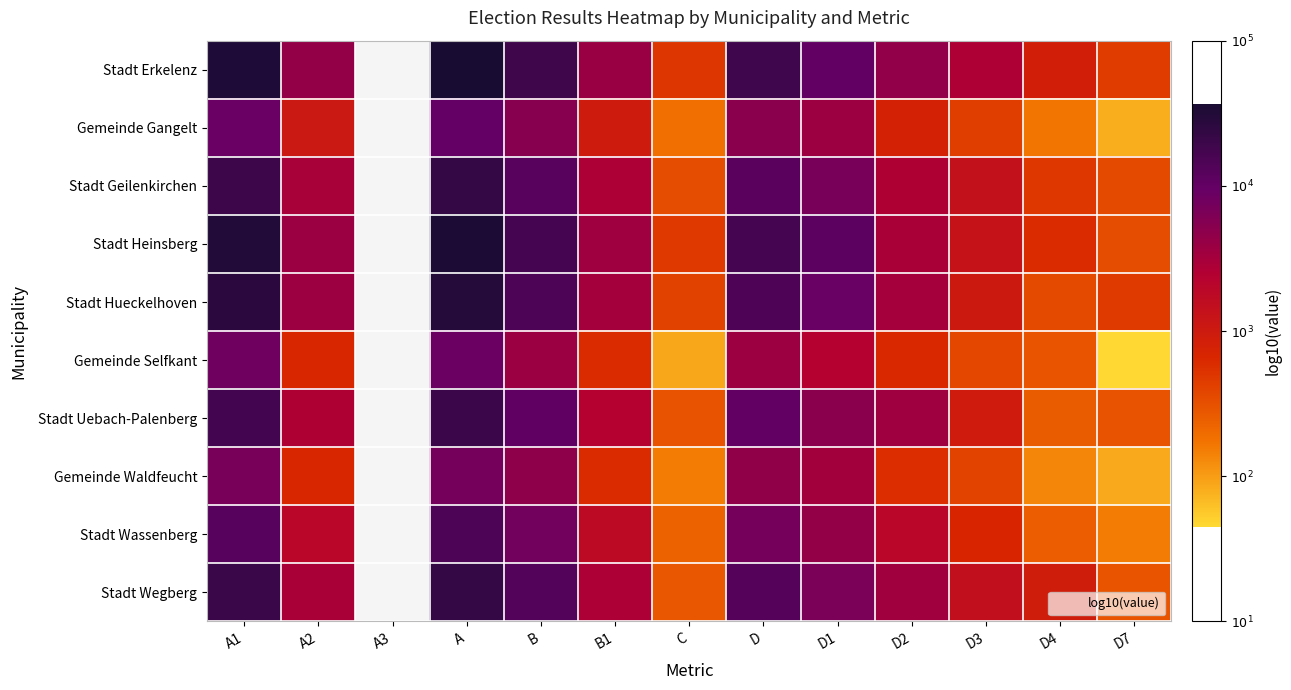

What is the smallest value displayed?

1.7